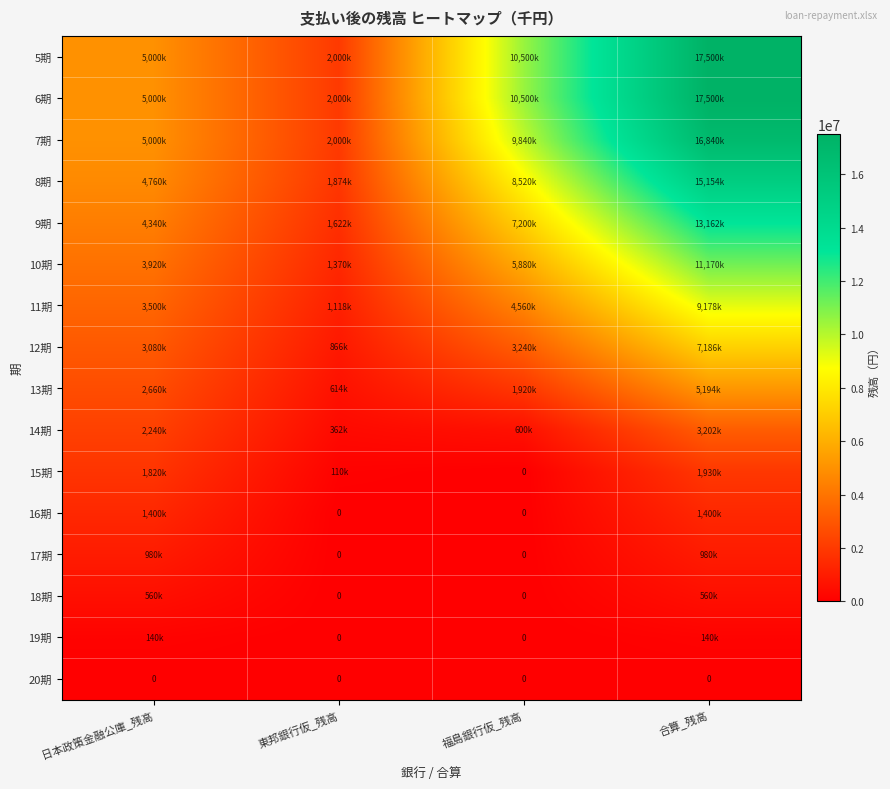

Is it true that 9期 equals 23075899 at 合算_残高?

False